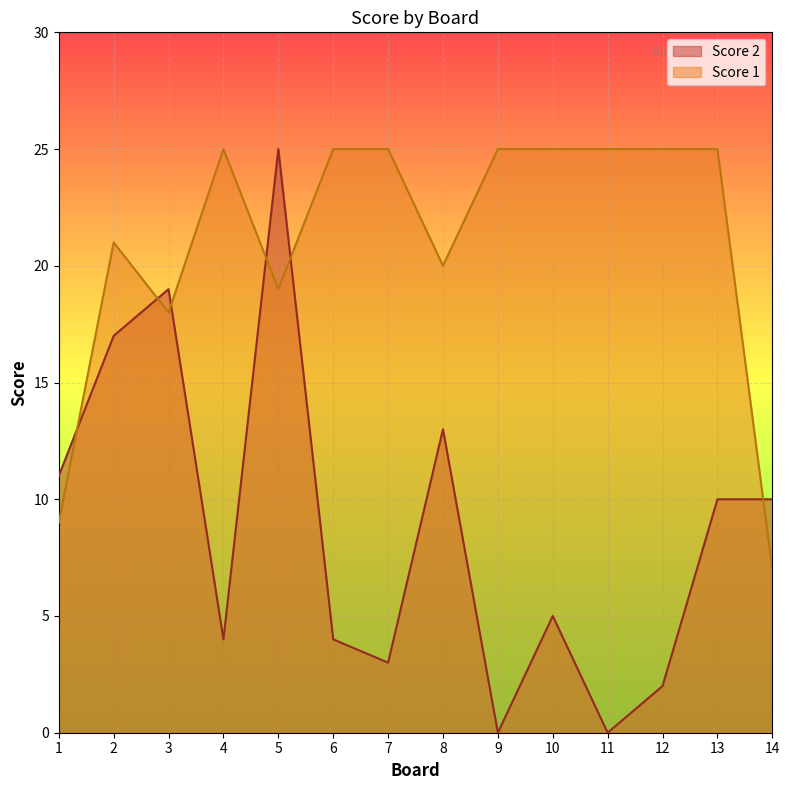

After their last crossing, which series has the higher values: Score 2 or Score 1?

Score 2